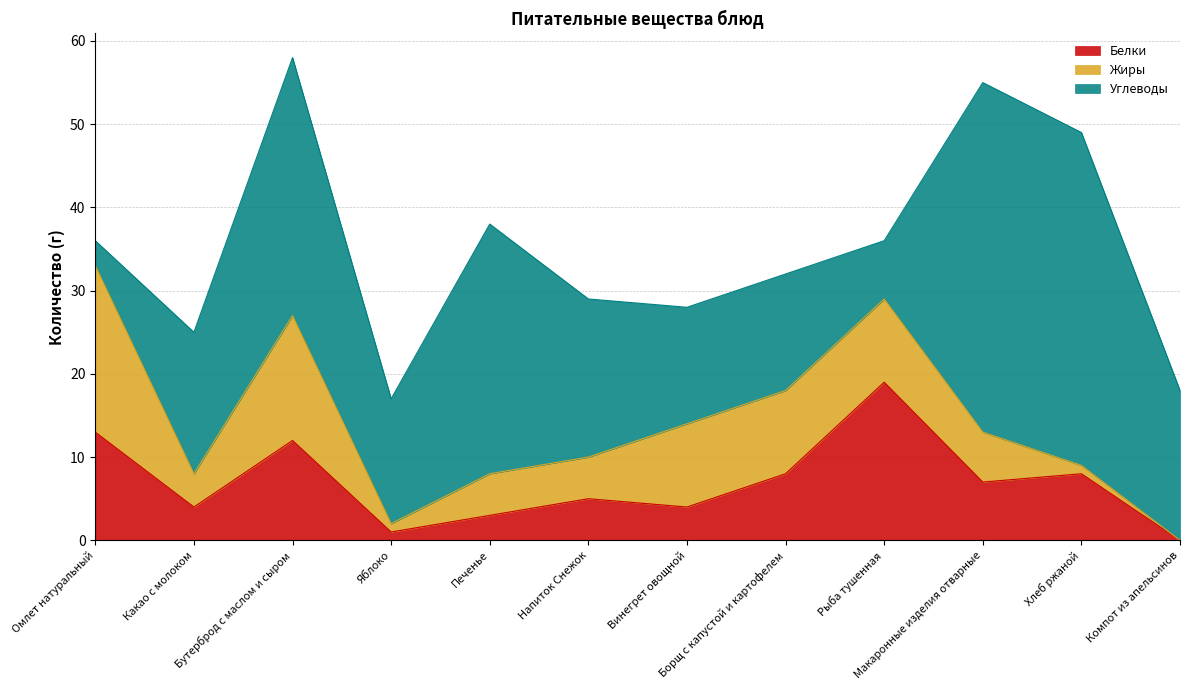

How many values in the Жиры series exceed 6?

5